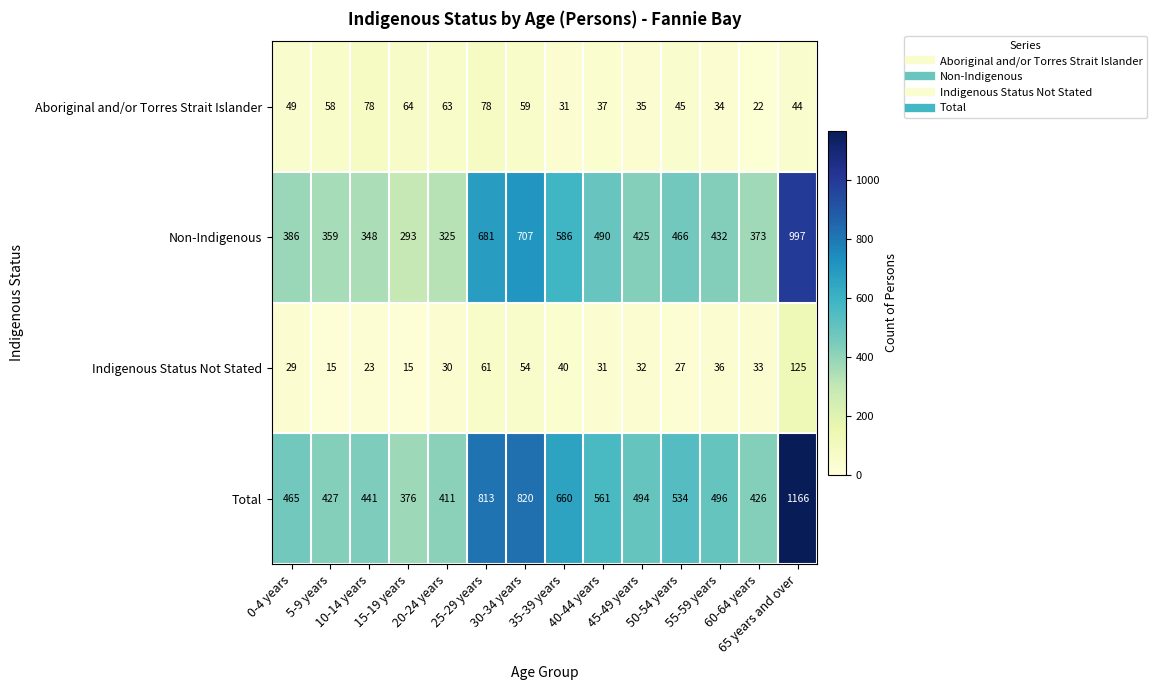

What is the greatest value displayed?

1166